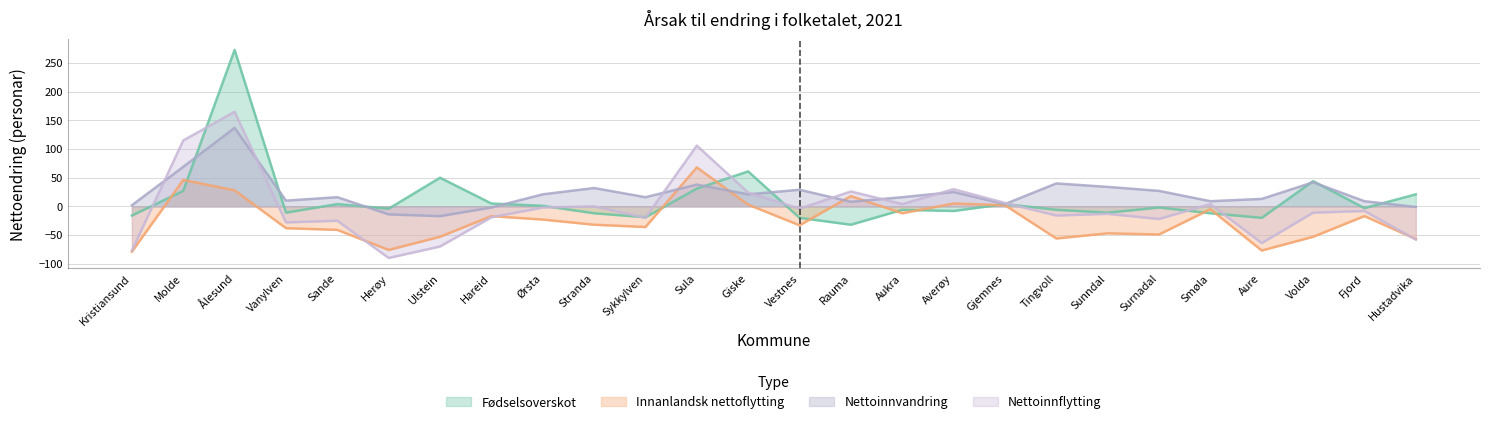

Which series has the widest spread of values?

Fødselsoverskot